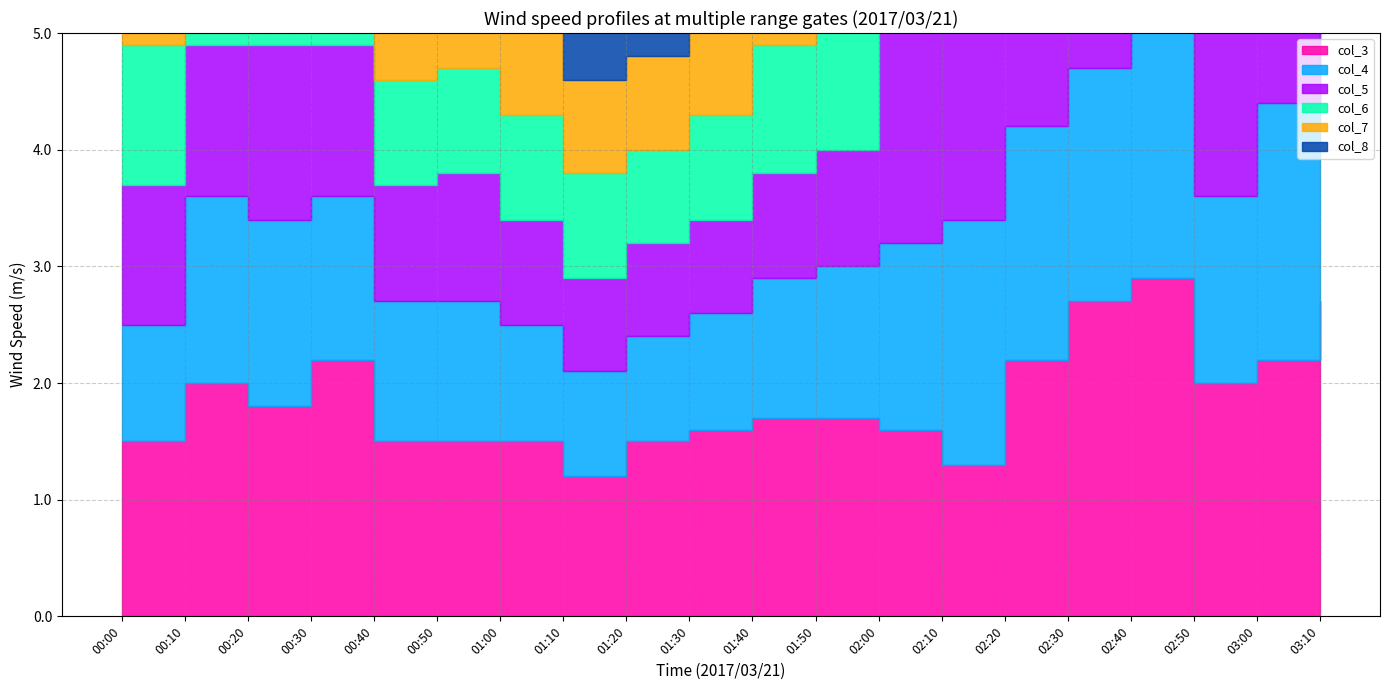

At which label is col_8 closest to 1?

00:50